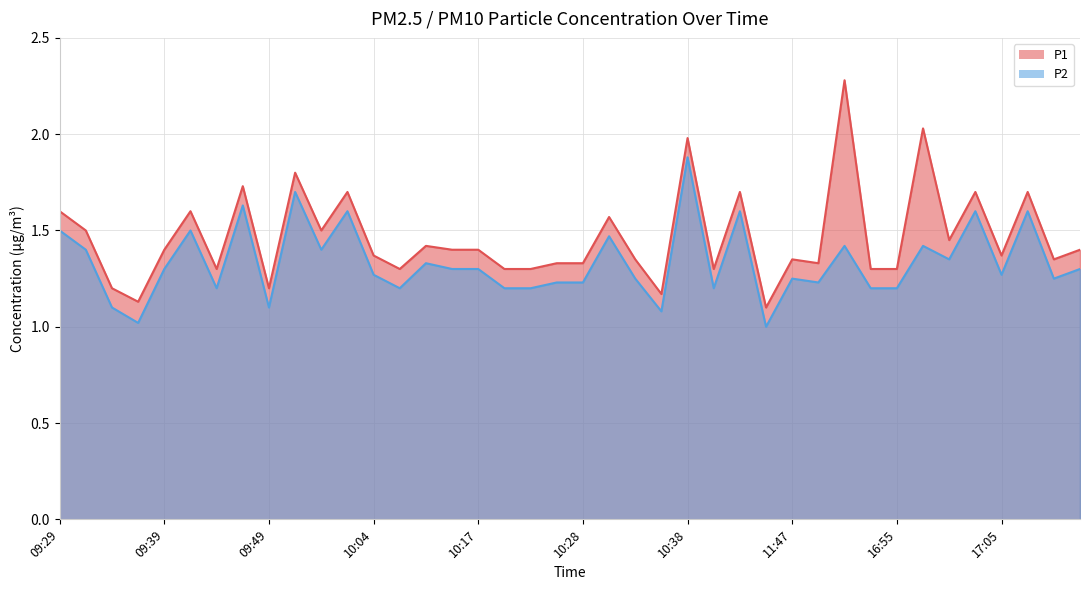

List the series in order of their peak value, highest first.

P1, P2